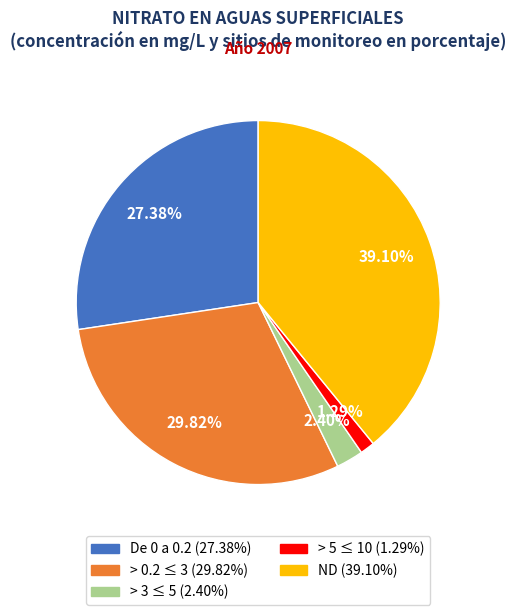

What is the smallest slice in the pie chart?

> 5 ≤ 10